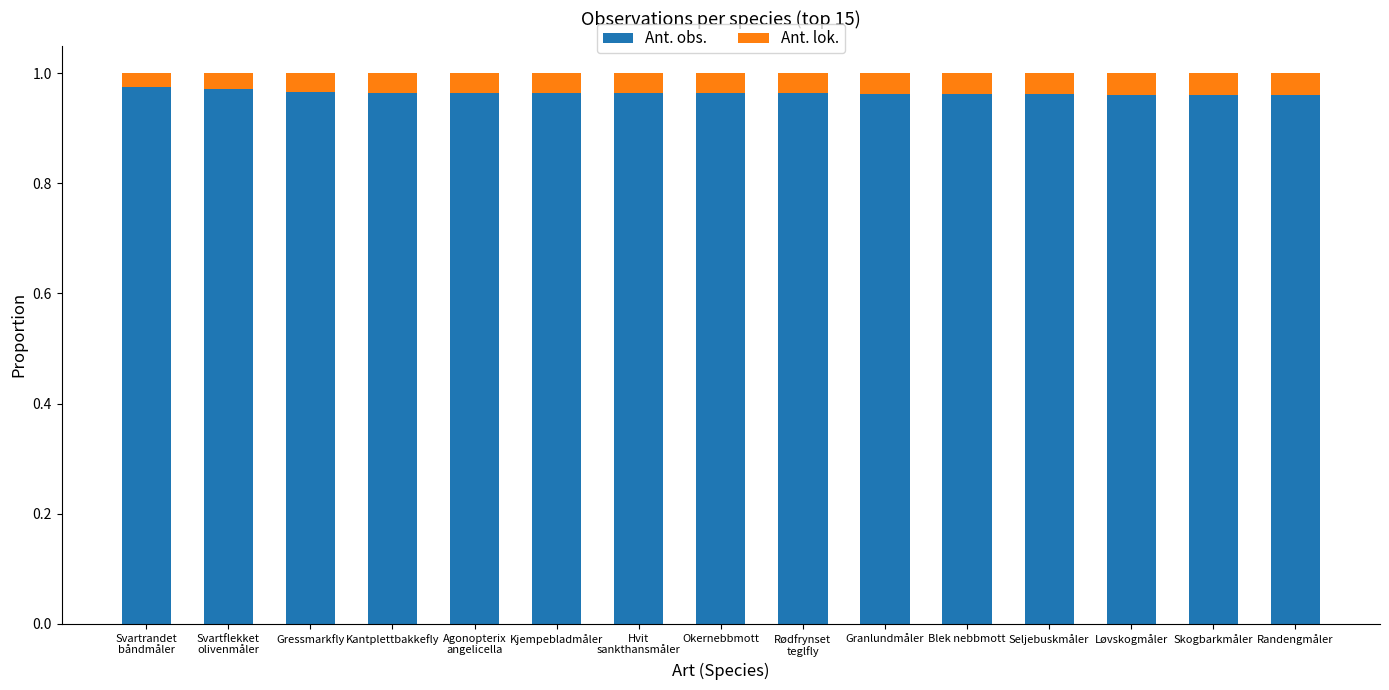

How many series are shown in this chart?

2